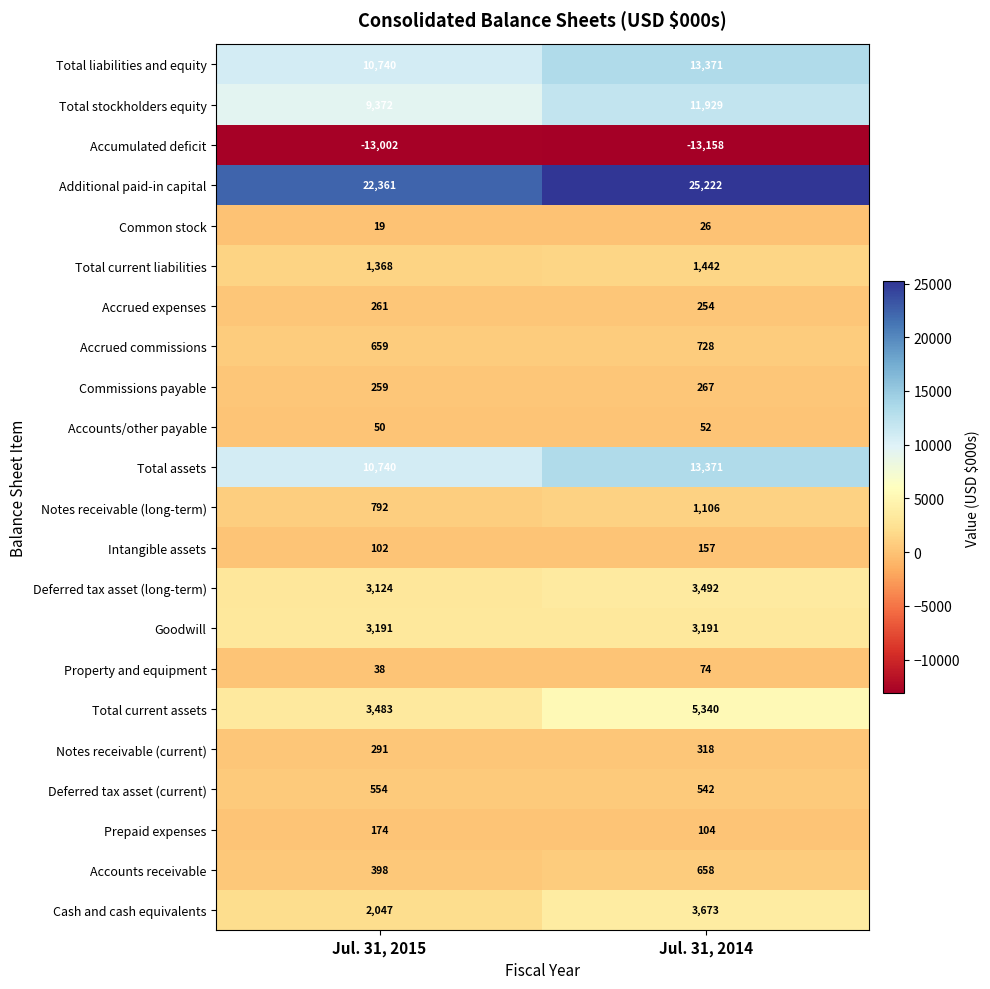

What is the difference between the maximum and minimum values in the Deferred tax asset (long-term) series?

368